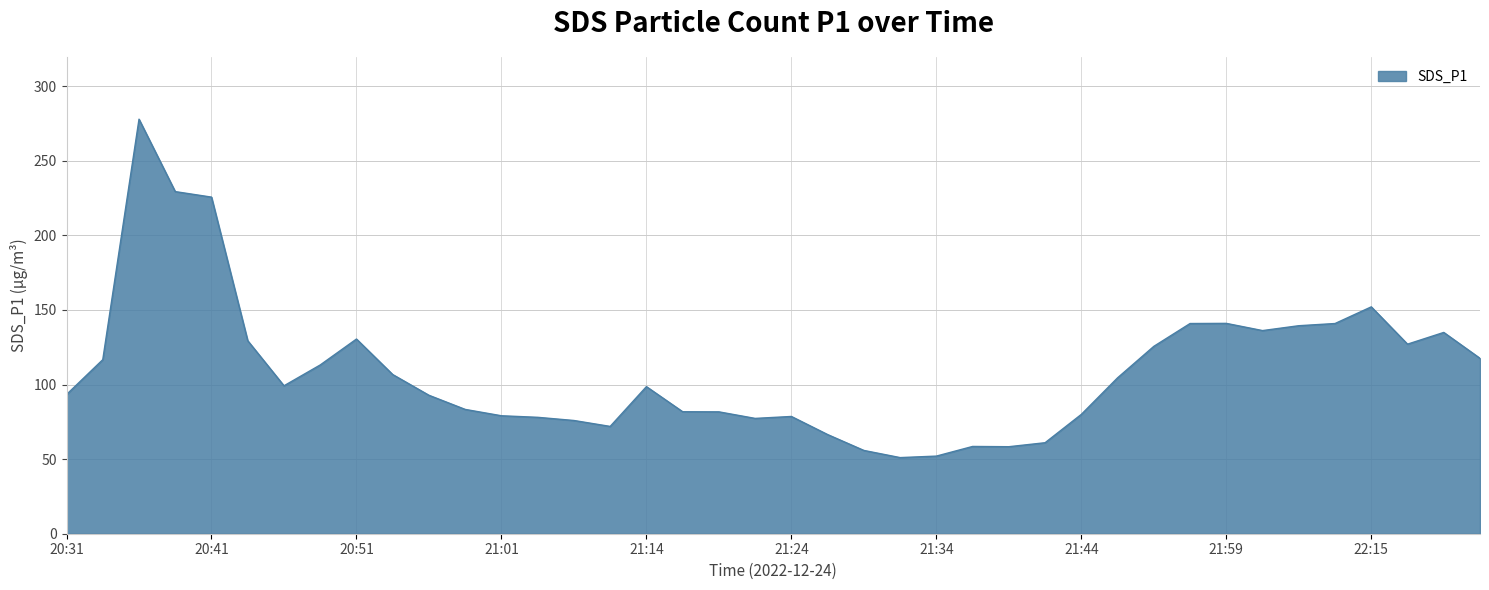

What is the greatest value displayed?

277.9